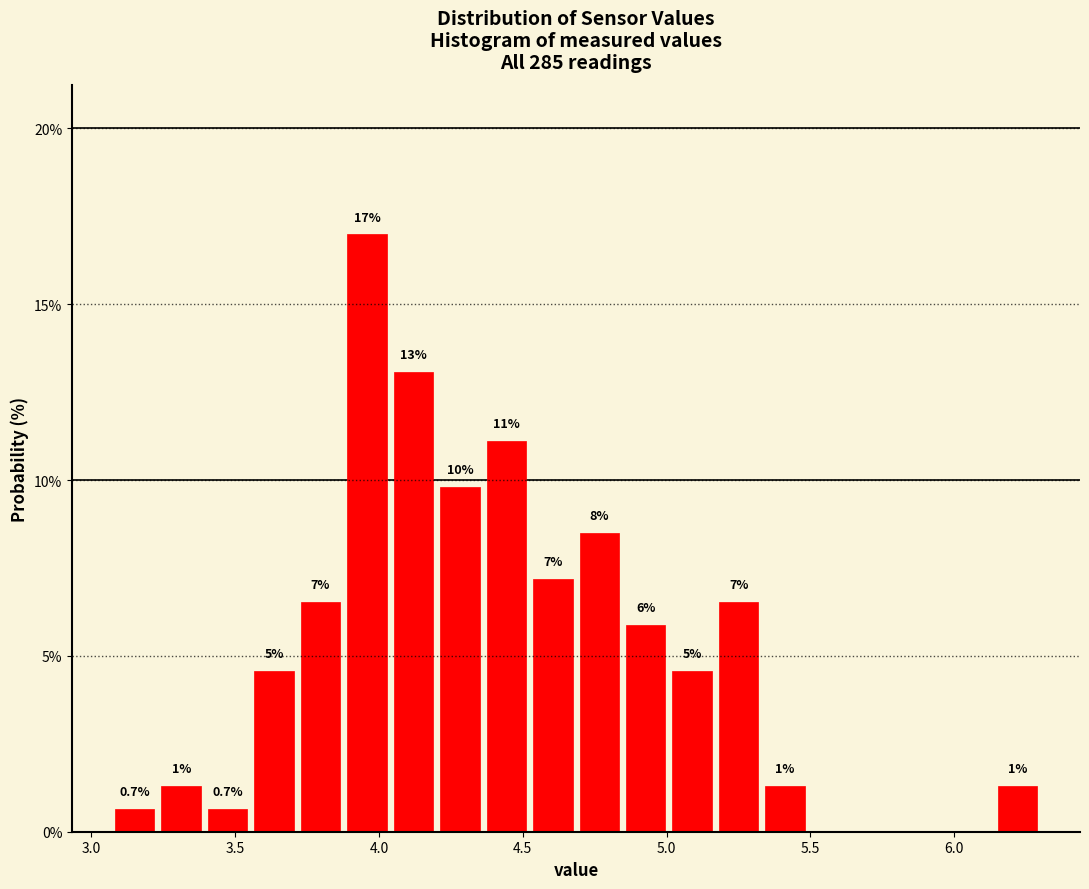

Read against the x-axis, roughly where is the centre of the tallest bar?

3.95